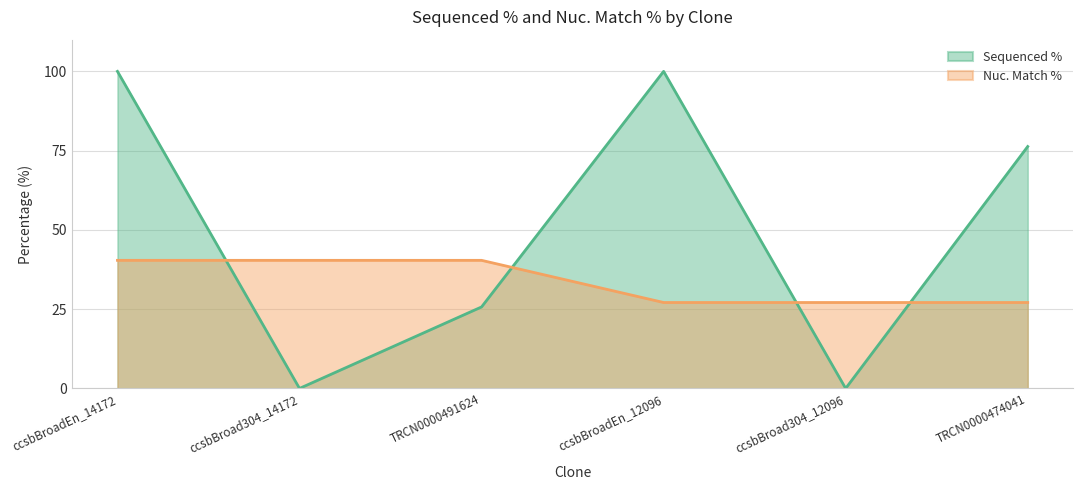

Which label corresponds to the smallest value in the chart?

ccsbBroad304_14172